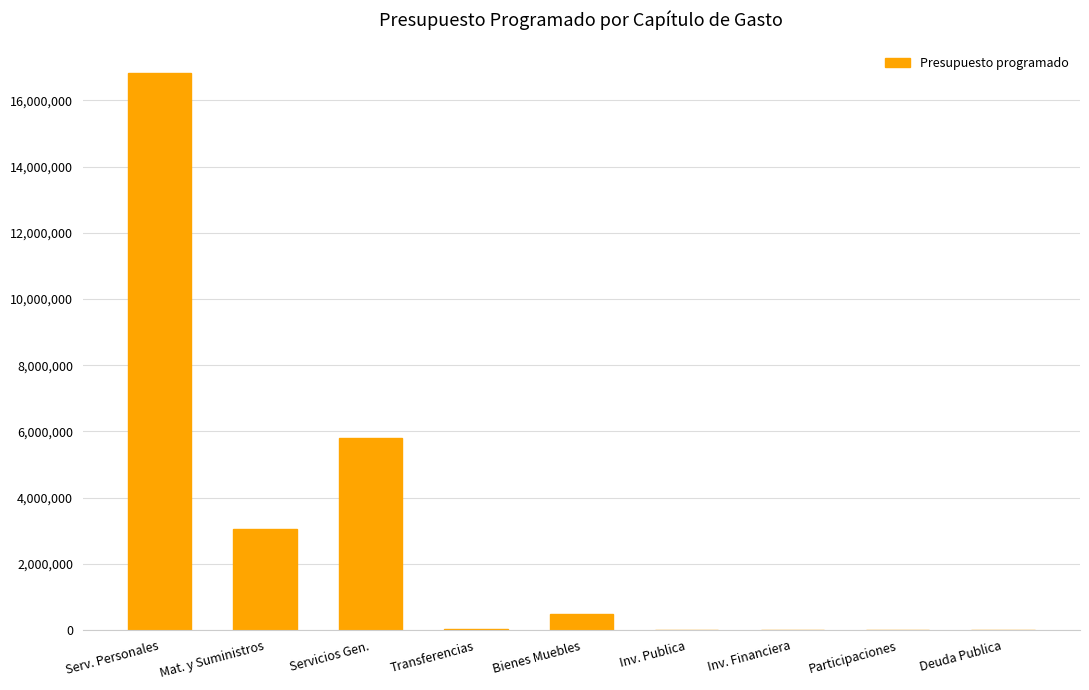

The value at Deuda Publica is 5980131. True or false?

False